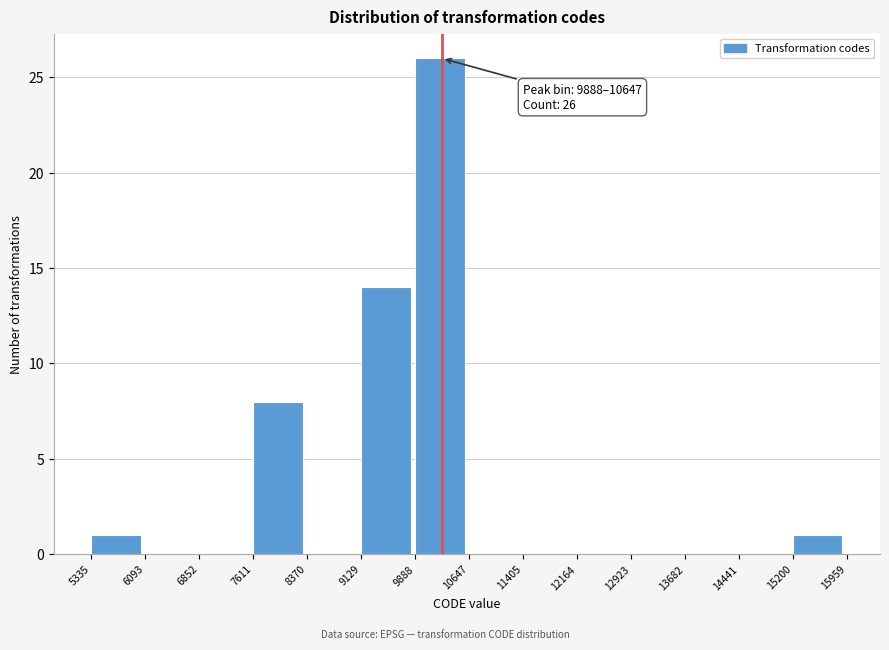

Which range on the x-axis has the tallest bar?

9888 to 10647